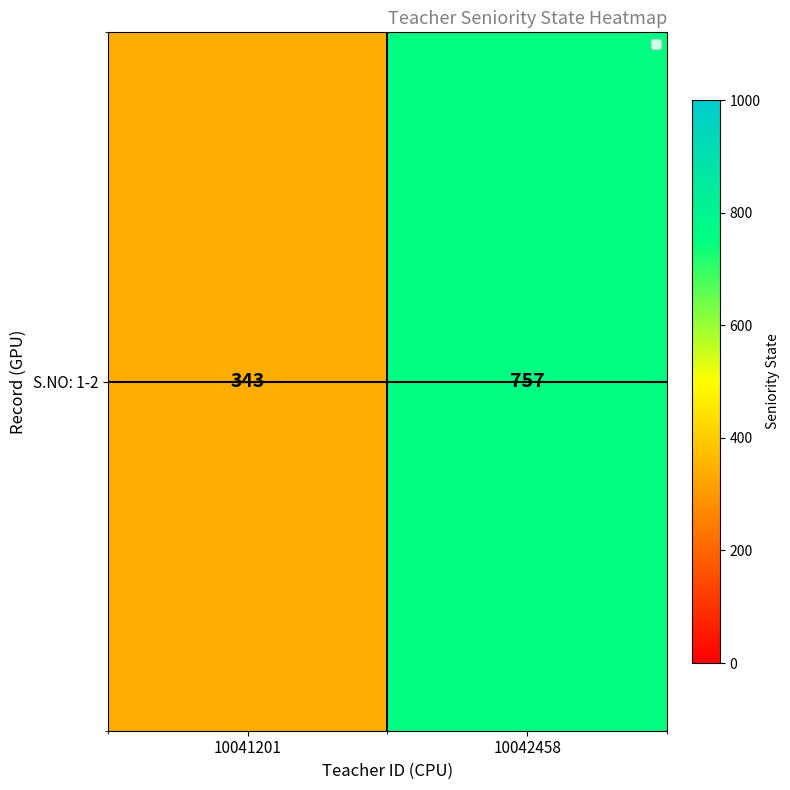

What is the smallest value displayed?

343